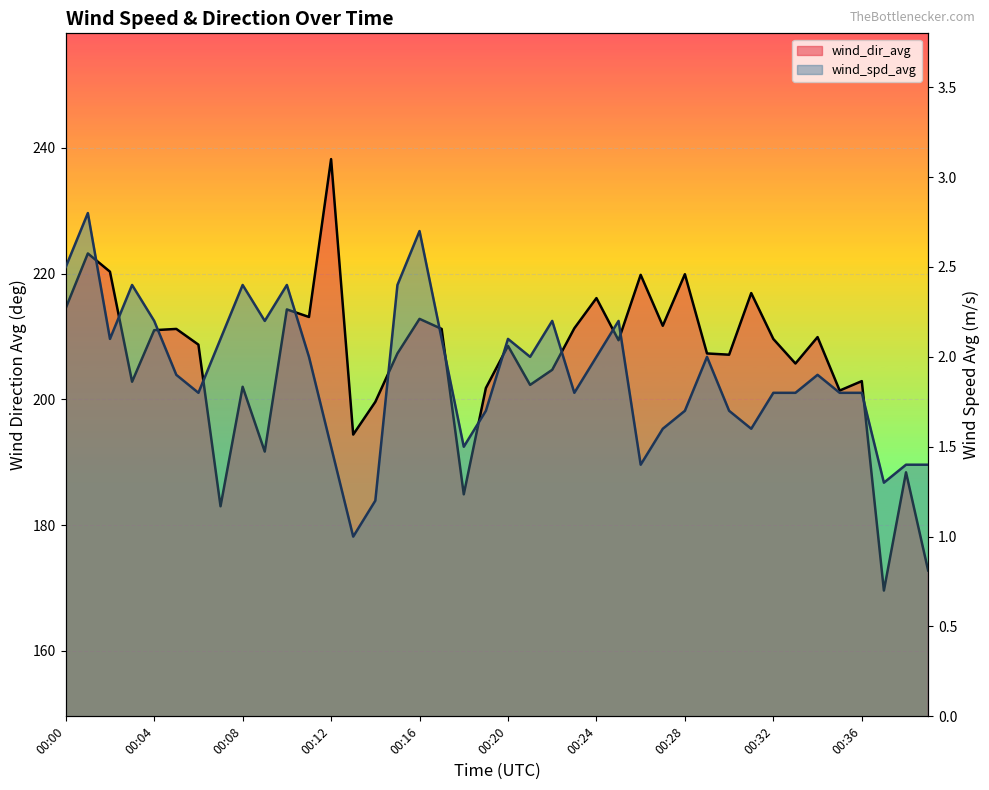

What is the average value of the wind_spd_avg series?

1.9